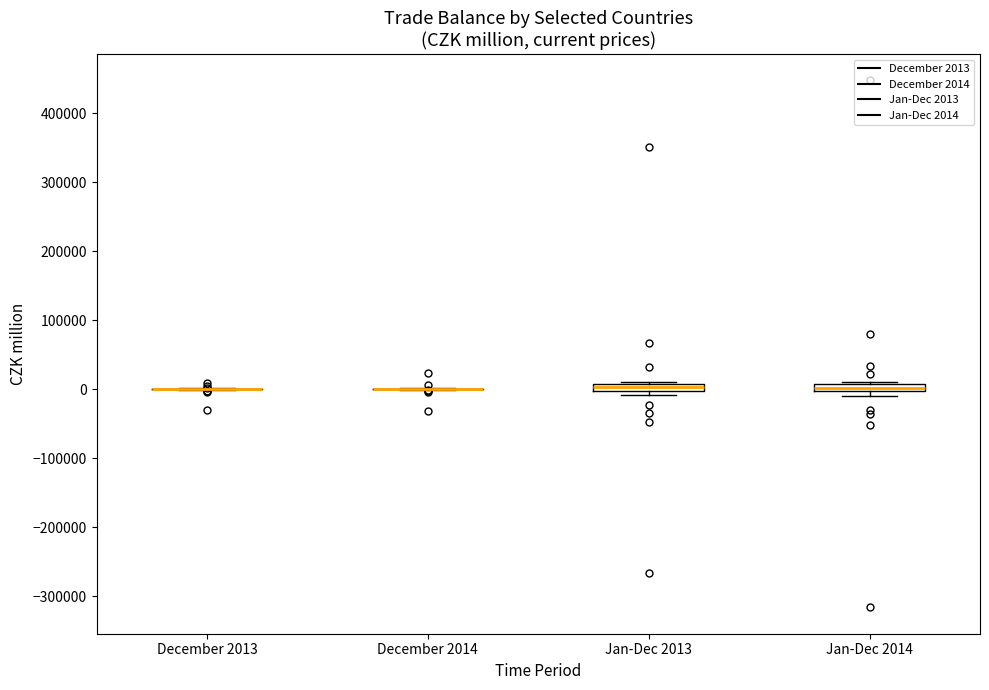

Where is the upper edge of the box for Jan-Dec 2014 on the y-axis? The values are not printed on the chart, so give them approximately, as read against the axis.

10000